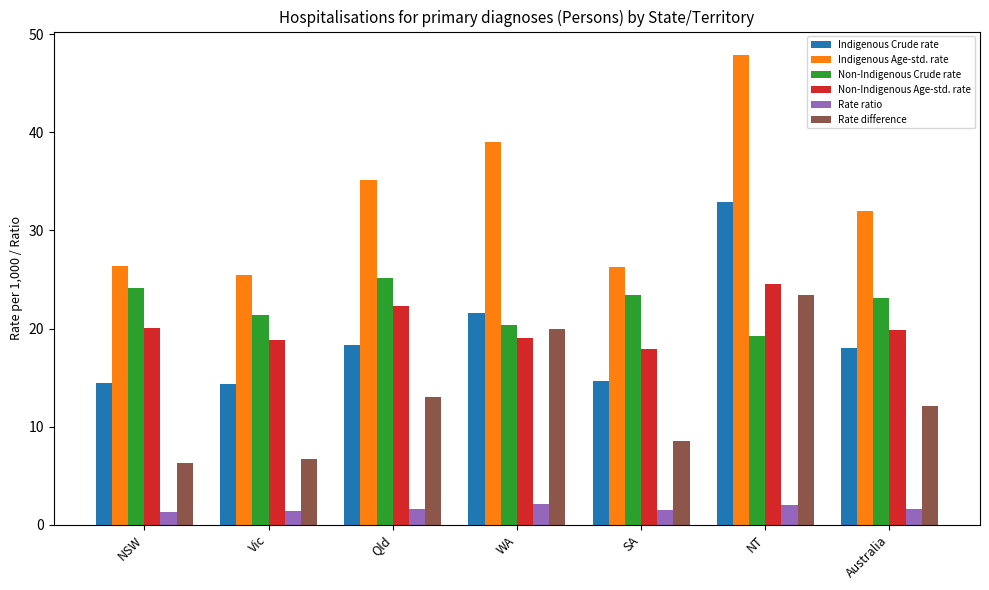

What position from the right is Qld?

5